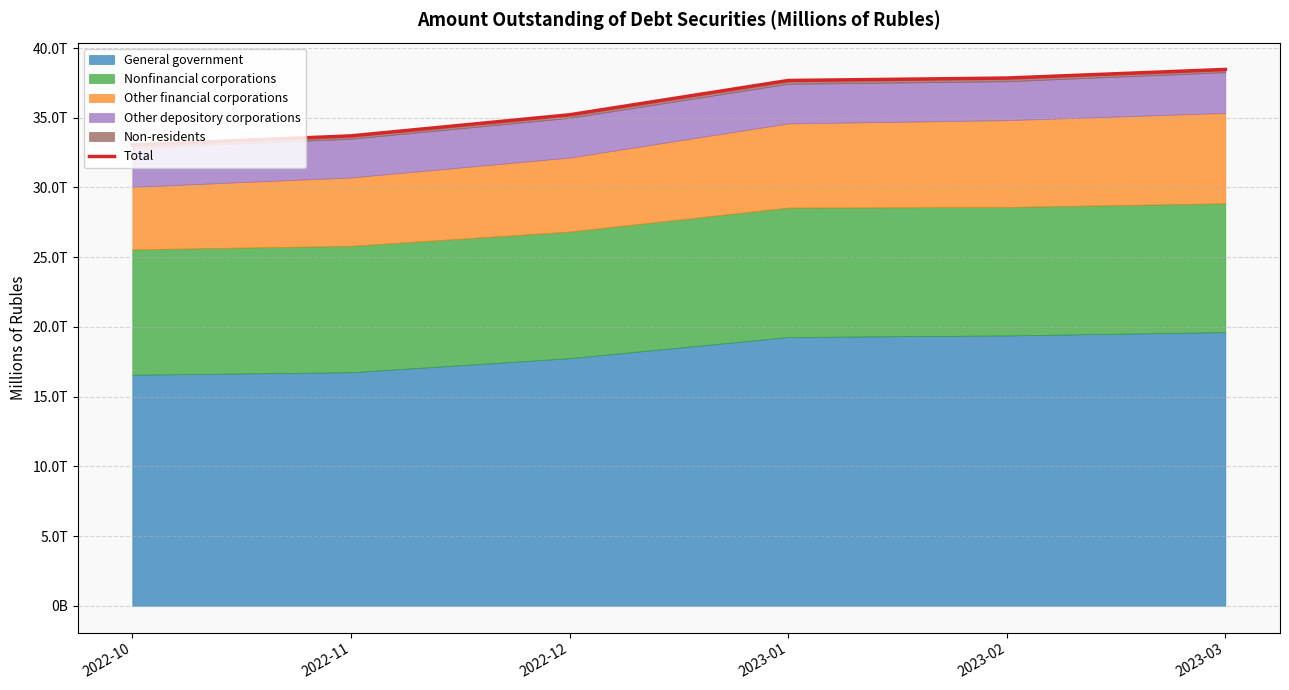

Rank the categories by value from highest to lowest.

2023-03, 2023-02, 2023-01, 2022-12, 2022-11, 2022-10